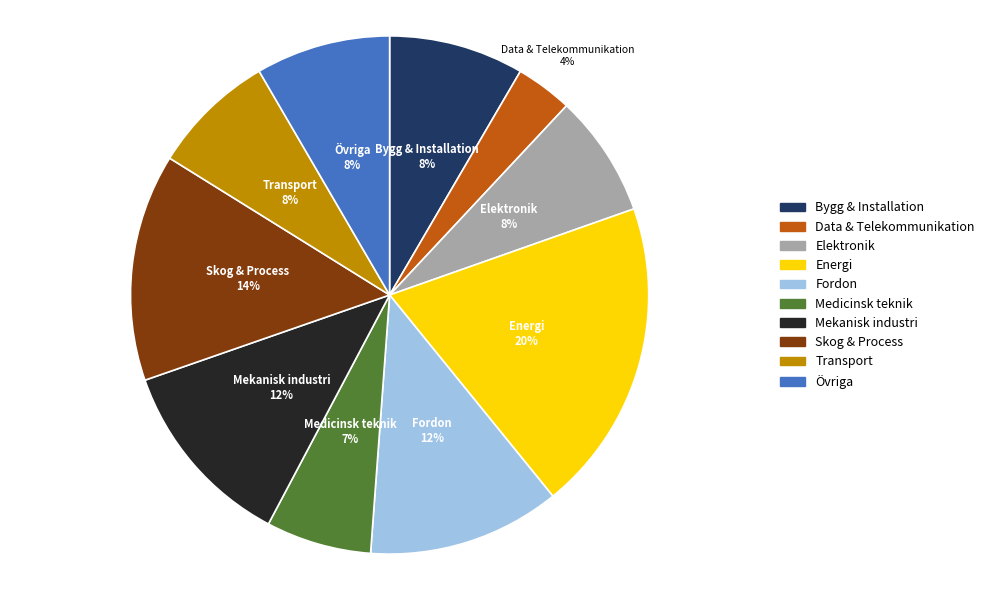

Combined, do Energi and Fordon account for over 50%?

No